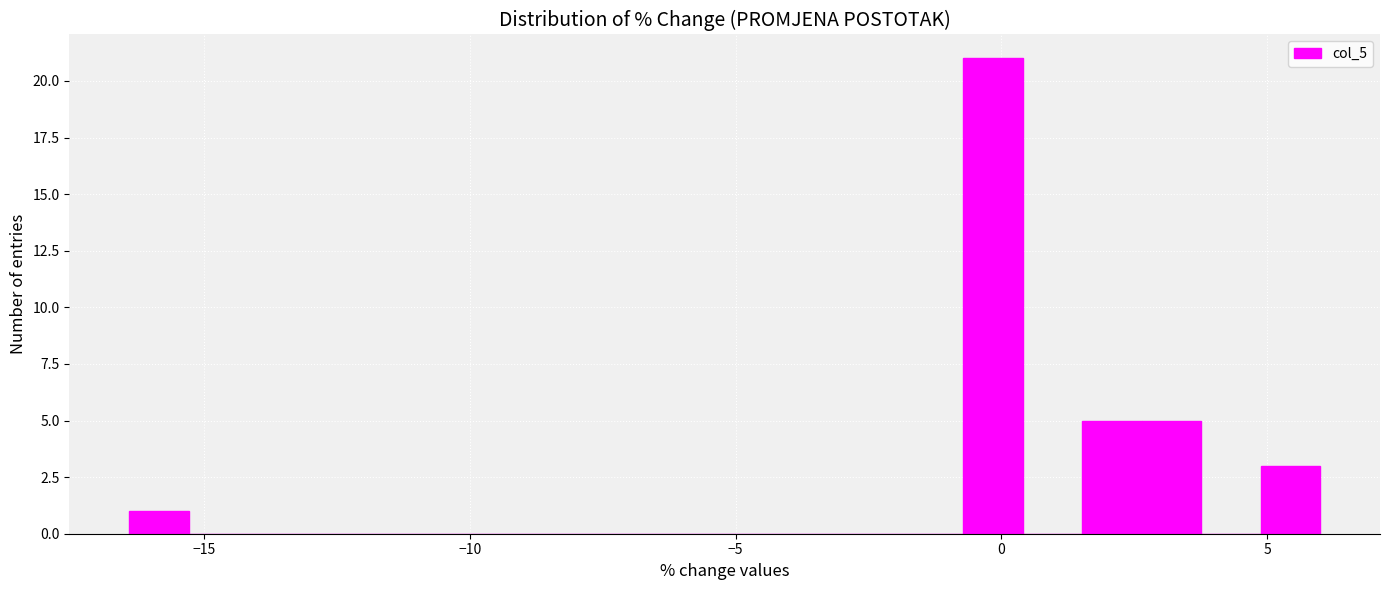

Read against the x-axis, roughly where is the centre of the tallest bar?

0.0